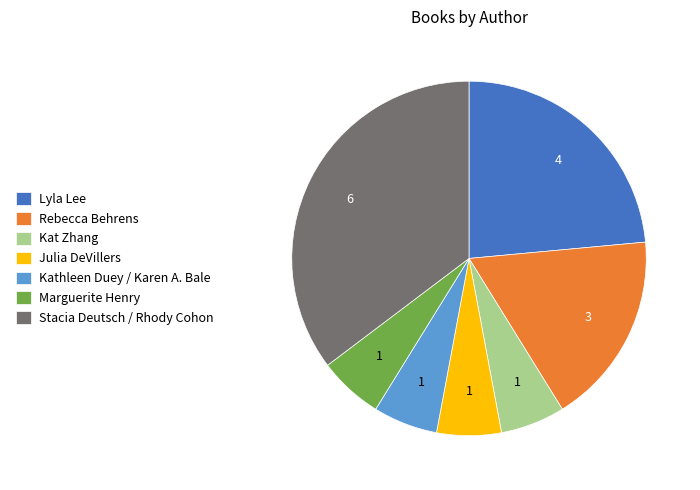

Which slice is the largest?

Stacia Deutsch / Rhody Cohon